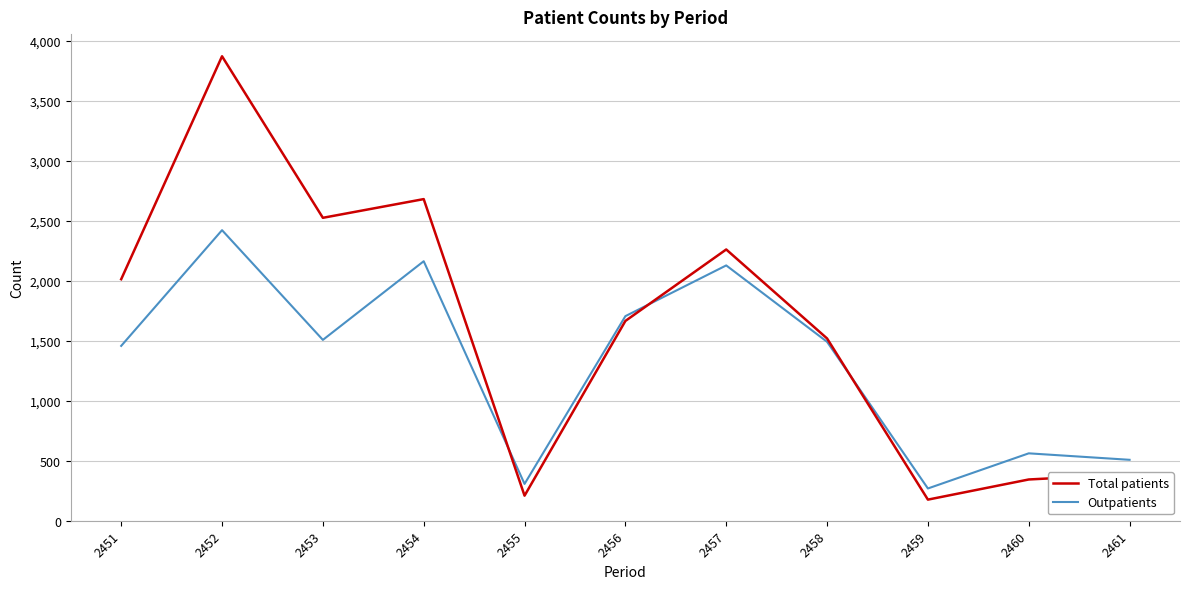

How many lines are shown in the chart?

2